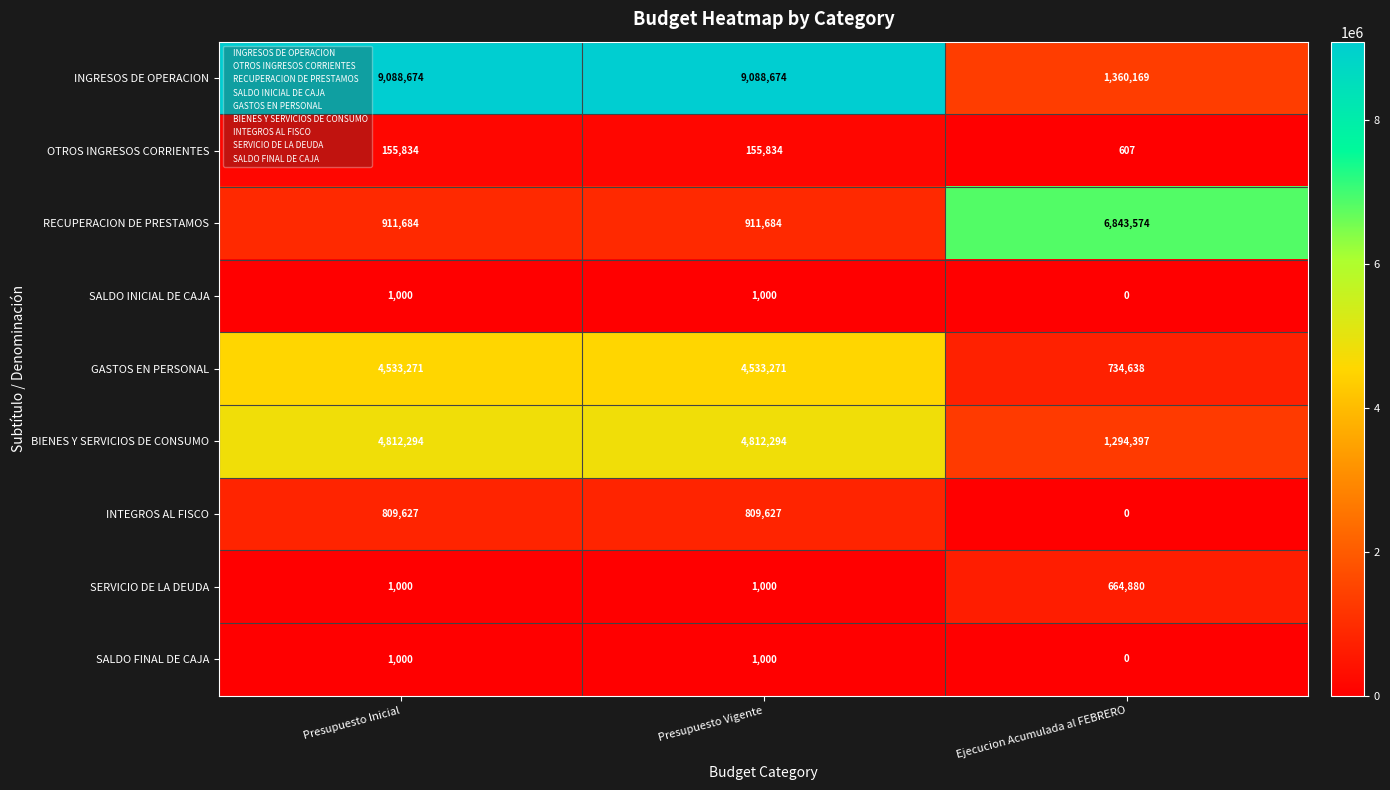

Where is INTEGROS AL FISCO nearest to the value 404813?

Ejecucion Acumulada al FEBRERO